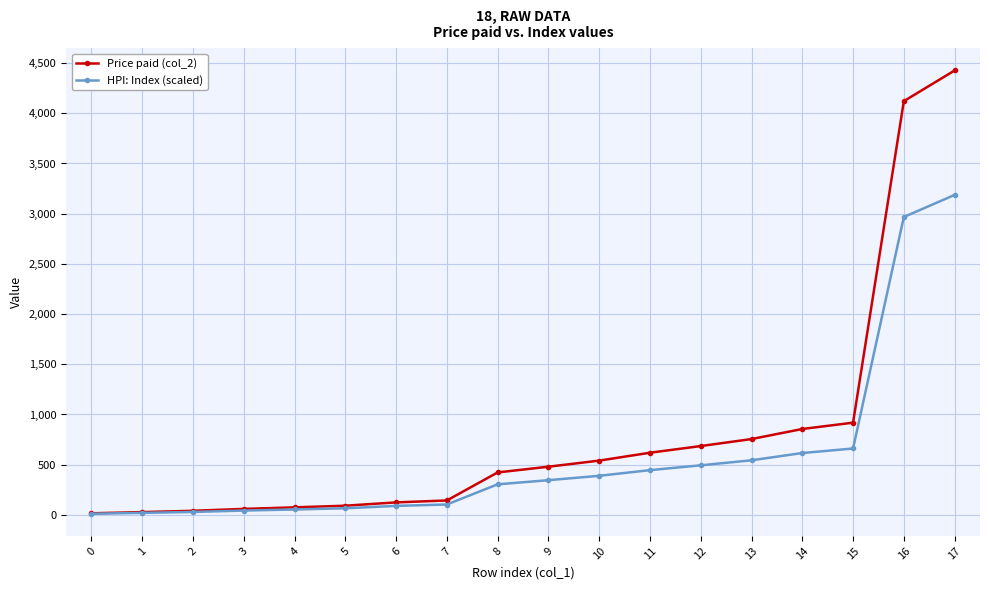

At which category is the sum across all series the highest?

17